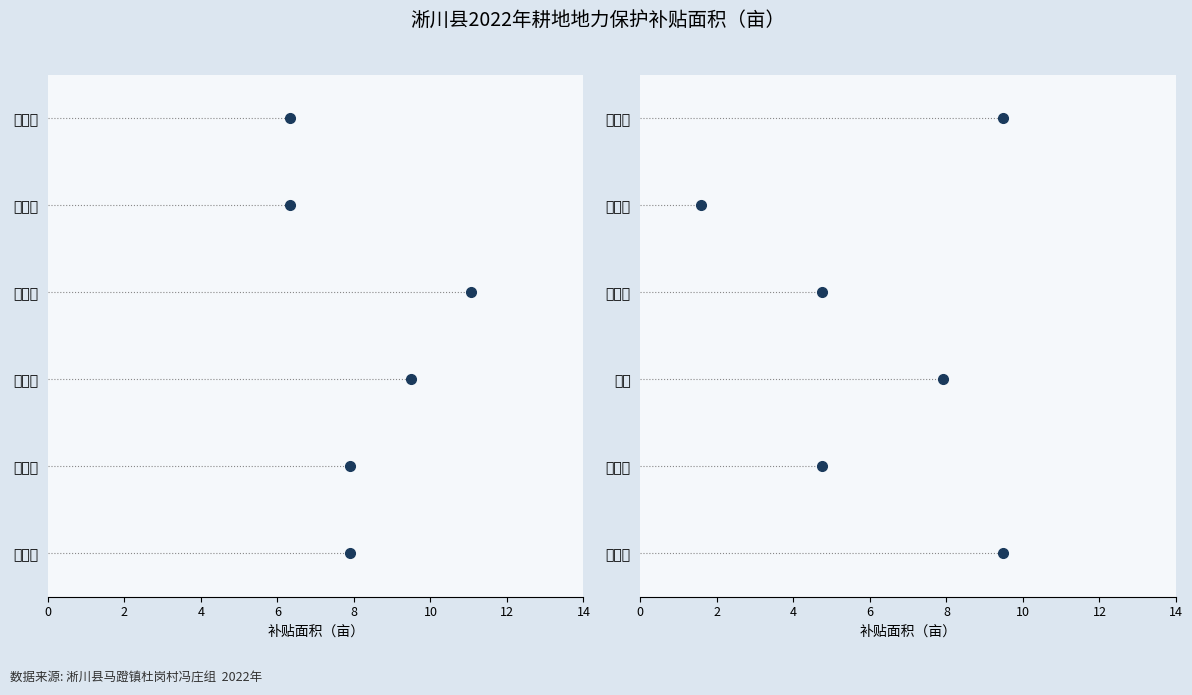

Rank the categories by value from lowest to highest.

冯胜德, 冯胜先, 潘玉伟, 曹文革, 曹文群, 杜风枝, 冯俊建, 冯斌, 曹相振, 冯俊显, 王铁锚, 曹相定